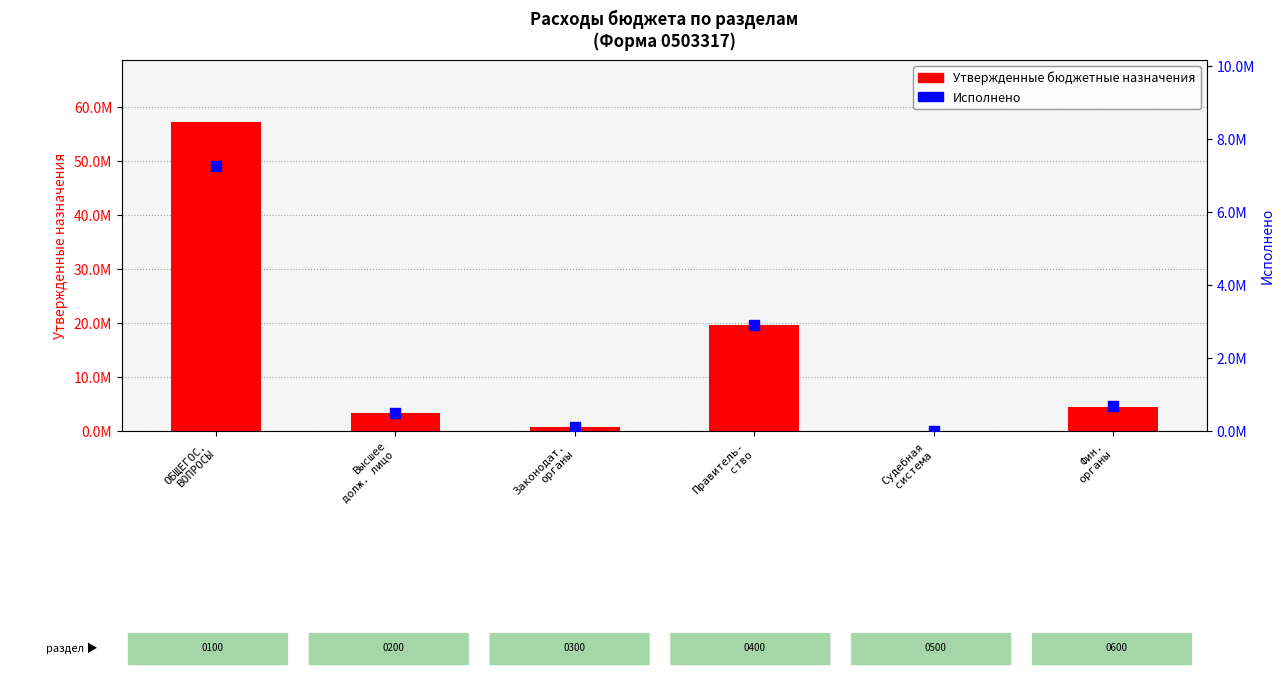

Which series has the largest total across all categories?

Утвержденные бюджетные назначения